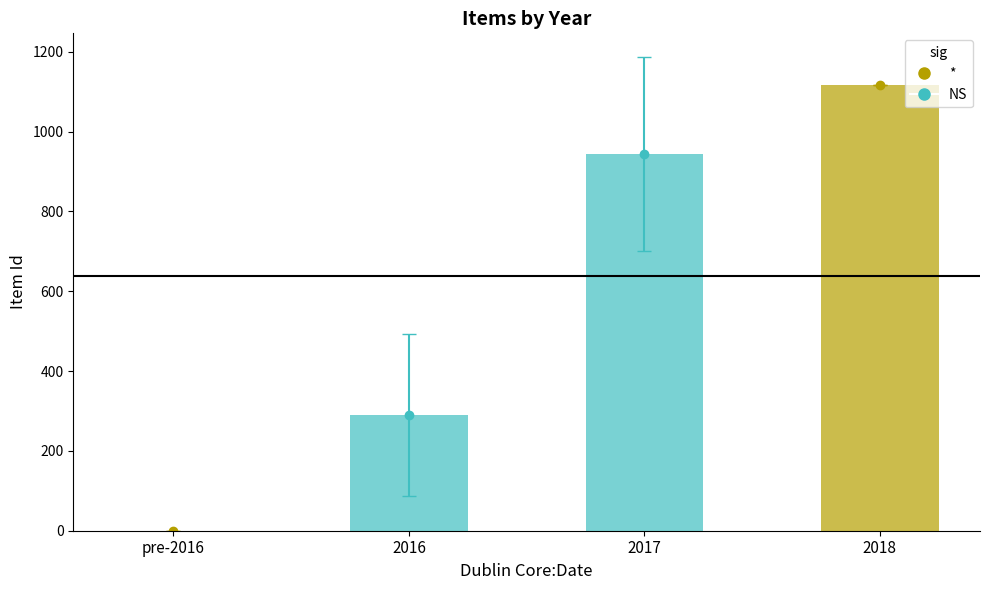

What is the sum of the values at 2016 and pre-2016?

289.8